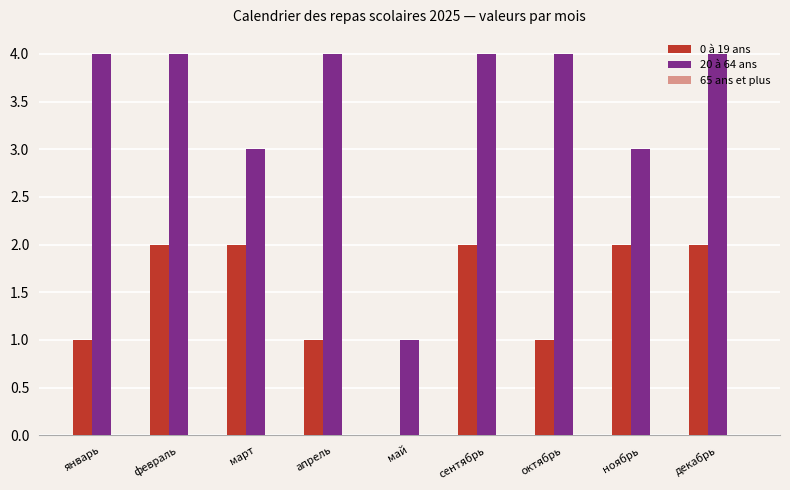

Which series has the largest total across all categories?

20 à 64 ans